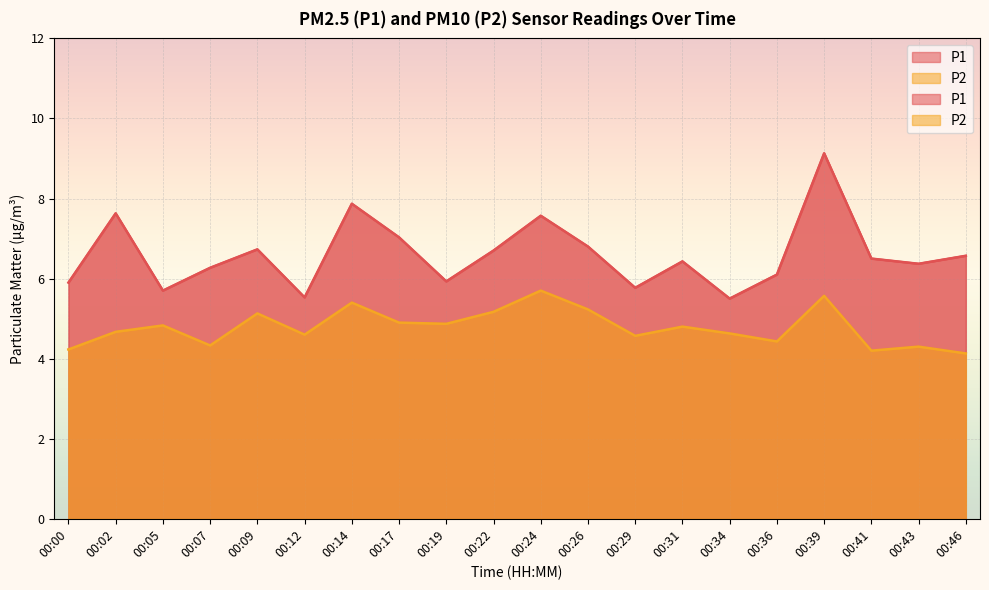

Is it true that P1 equals 9.1 at 00:39?

True